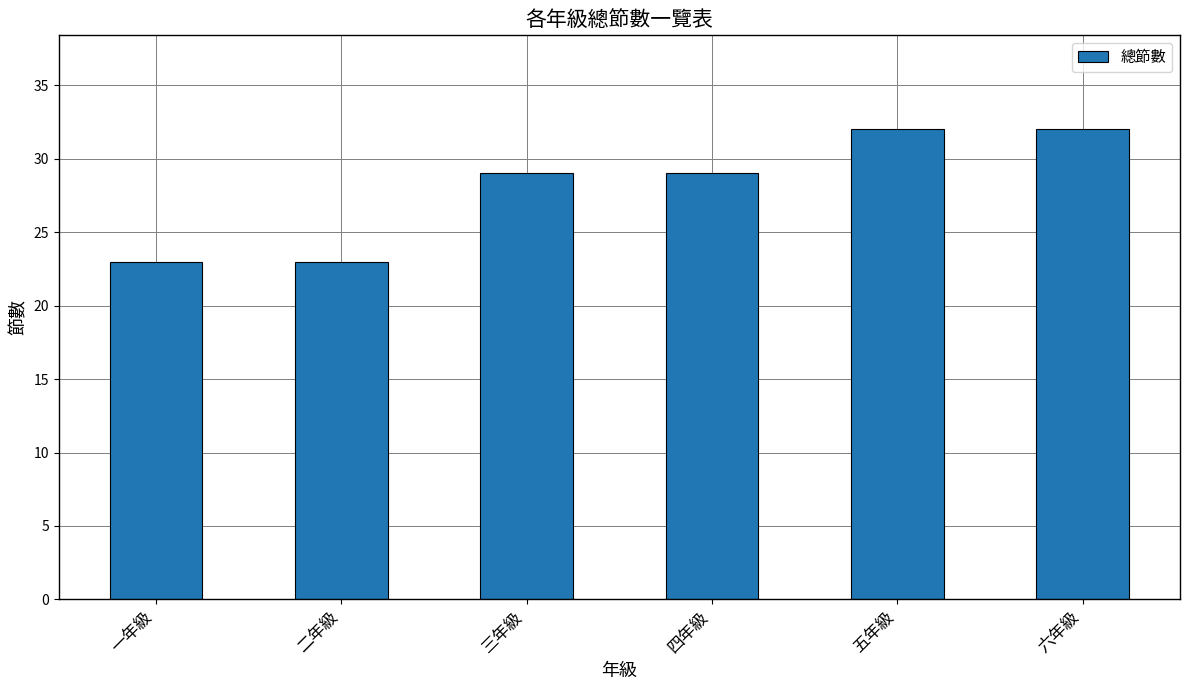

What is the value of the 2nd bar from the left?

23